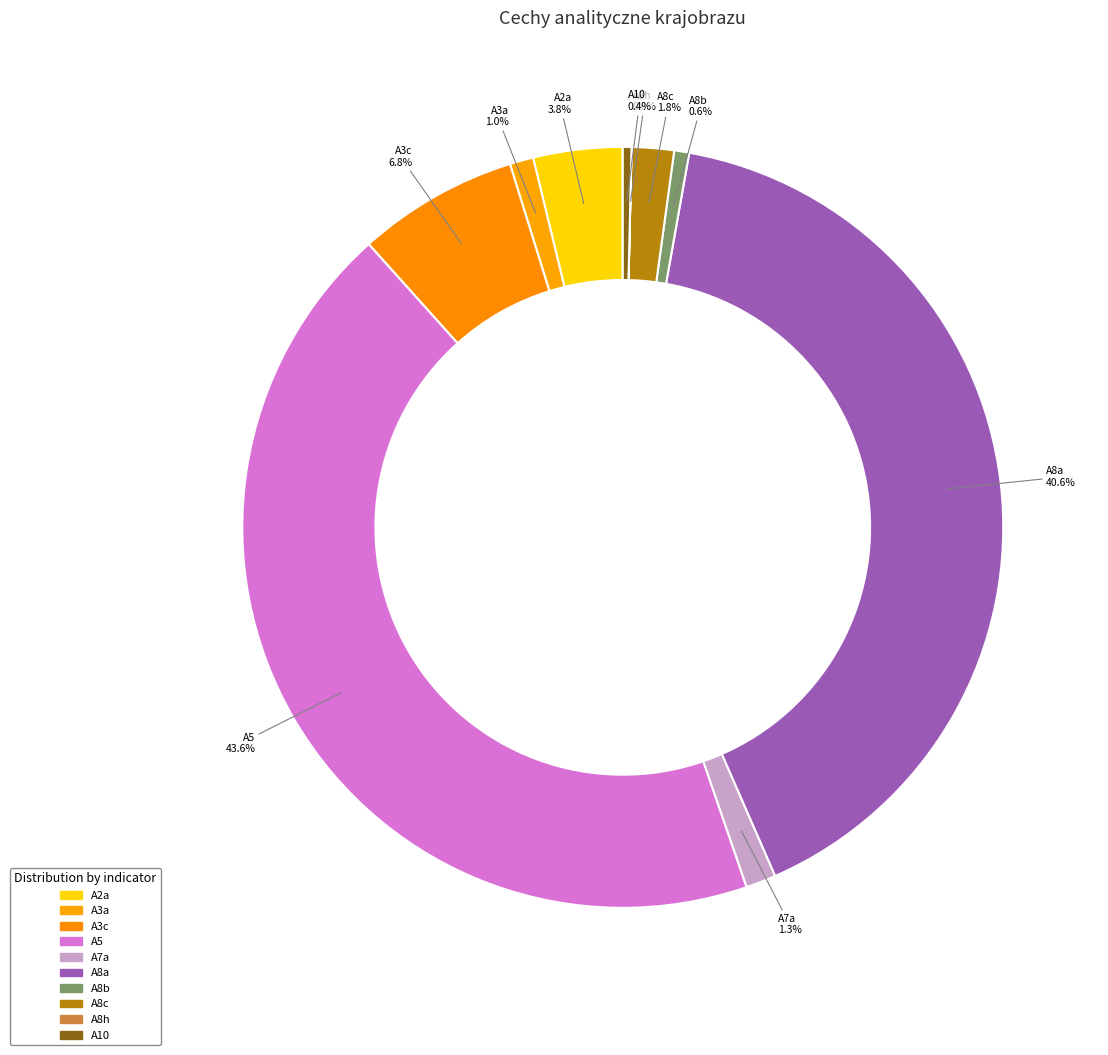

Which slice is the smallest?

A8h